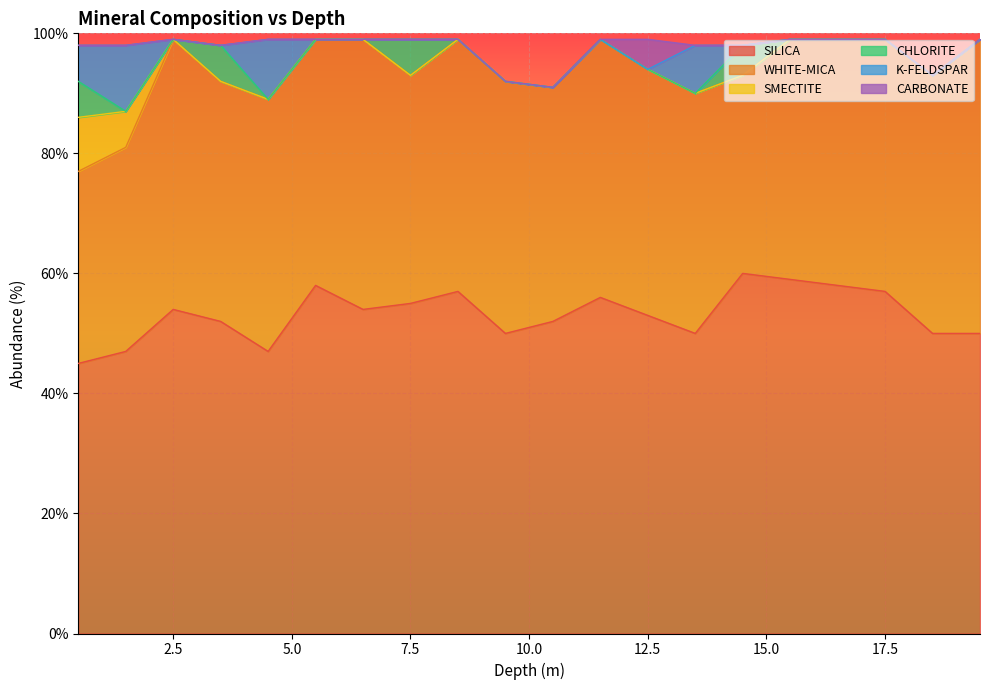

Does the chart display data point markers on the line(s)?

No